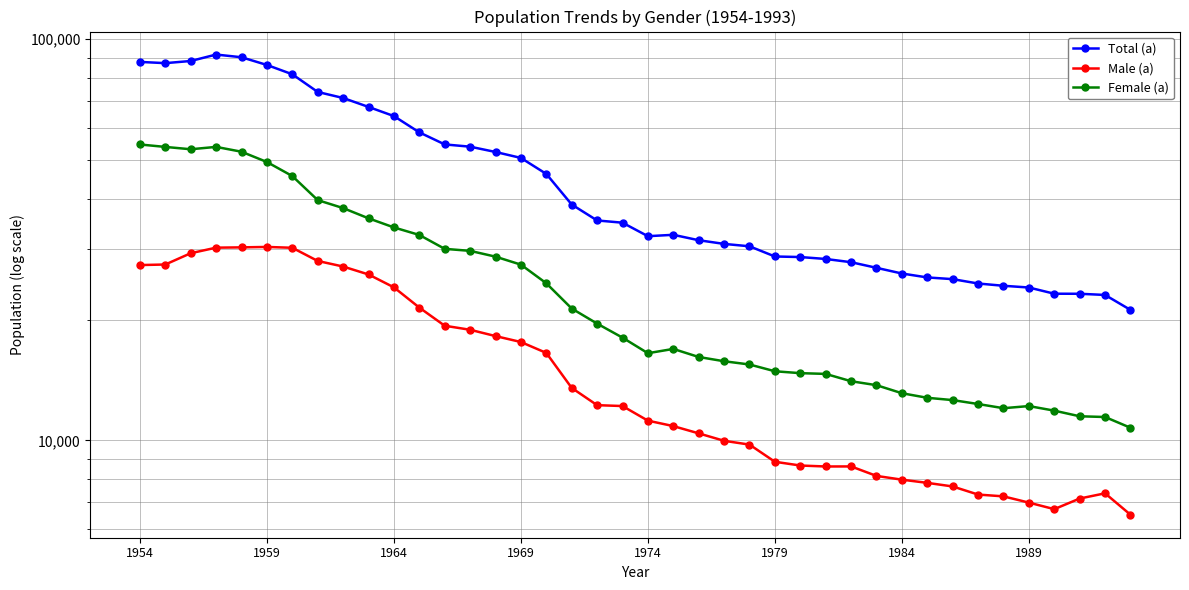

True or false: Total (a) has more than 1 points higher than both neighbors.

True